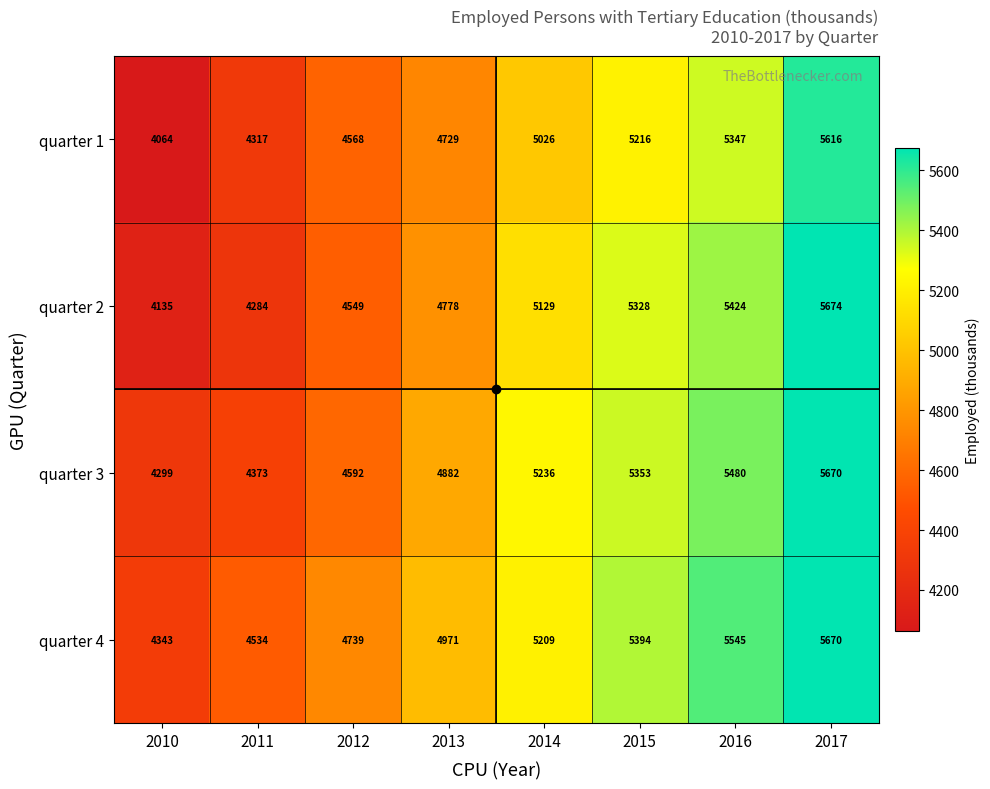

At which label is quarter 4 closest to 5006?

2013